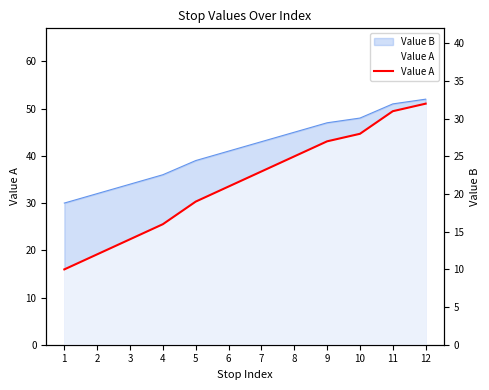

What is the value of the 10th point from the left?

28